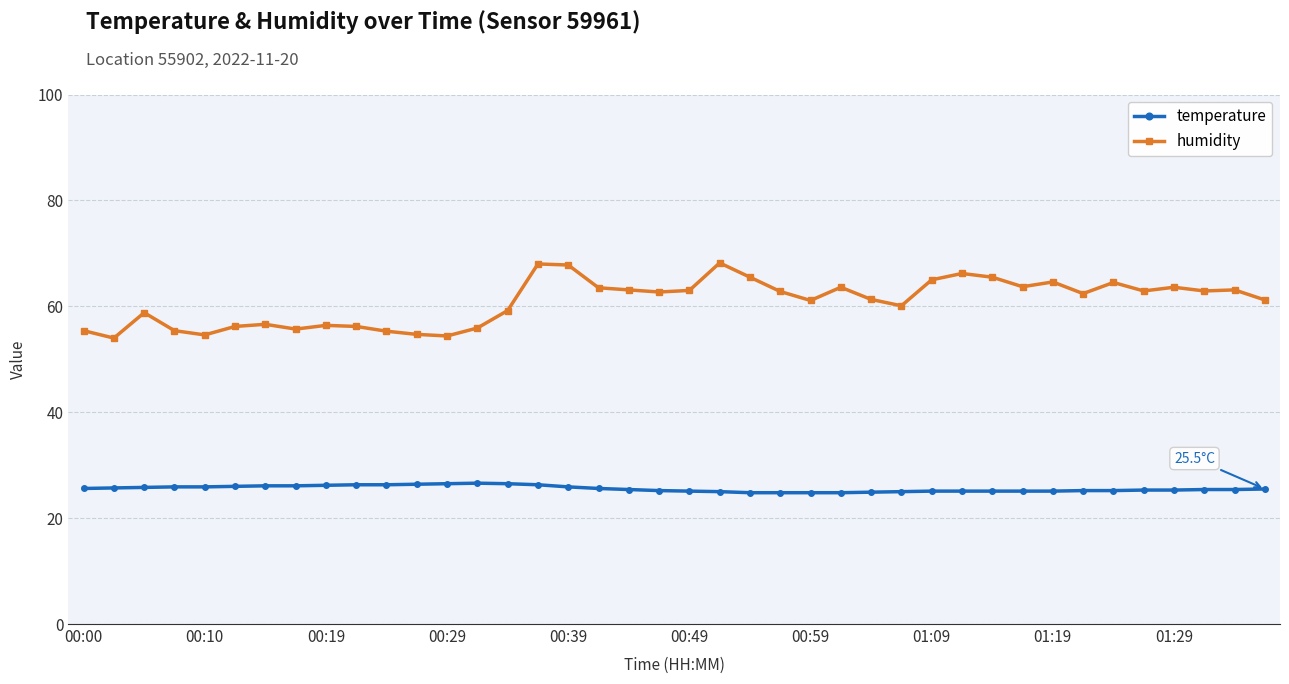

What is the maximum value for humidity?

68.2